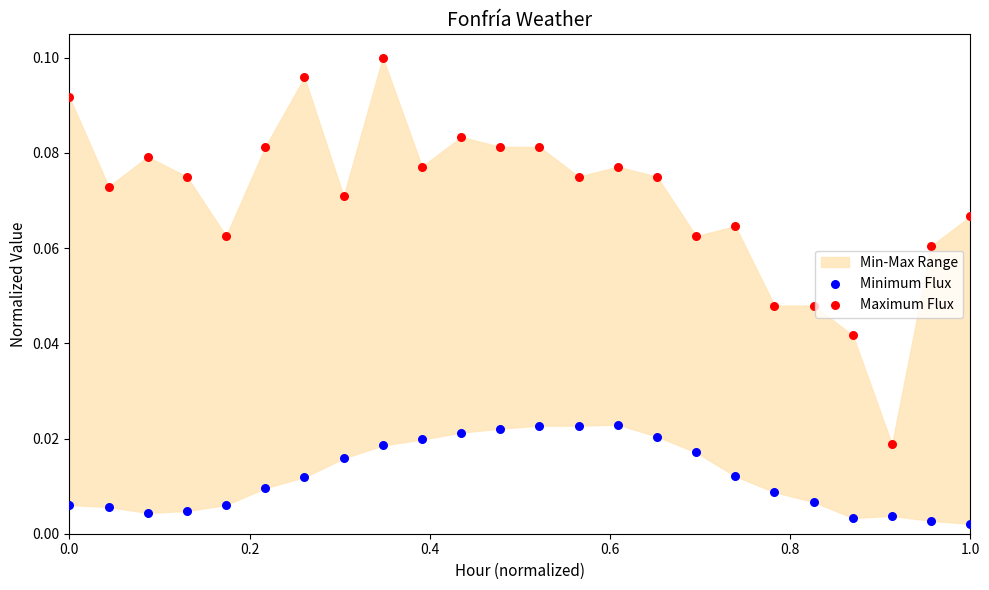

Which series reaches the maximum Y coordinate?

Maximum Flux